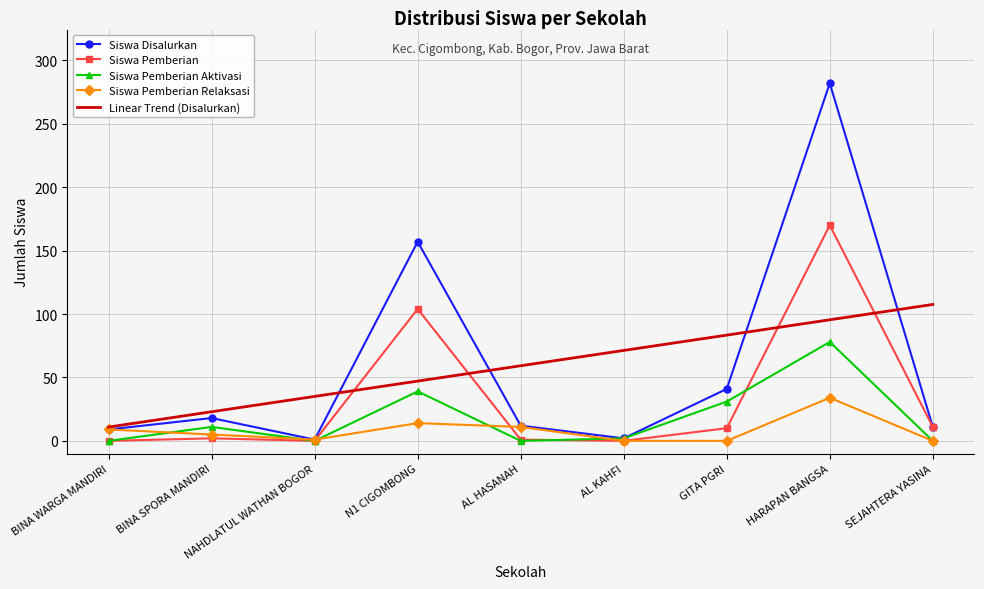

What is the total value across all series at SEJAHTERA YASINA?

129.6